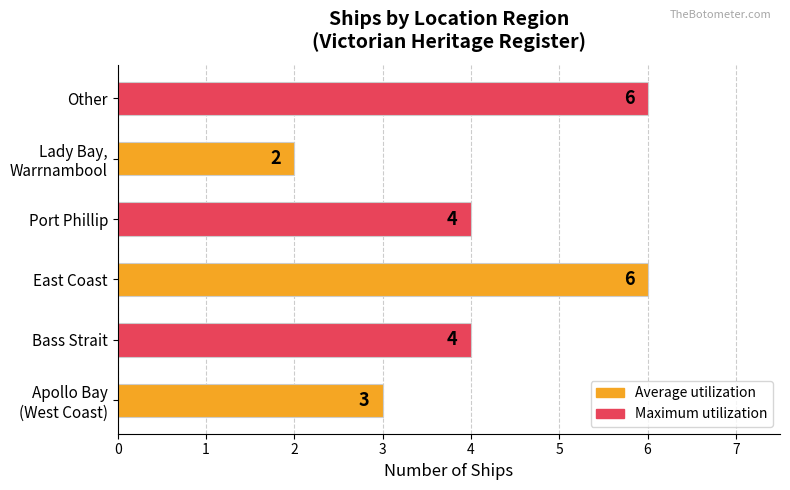

What is the greatest value displayed?

6